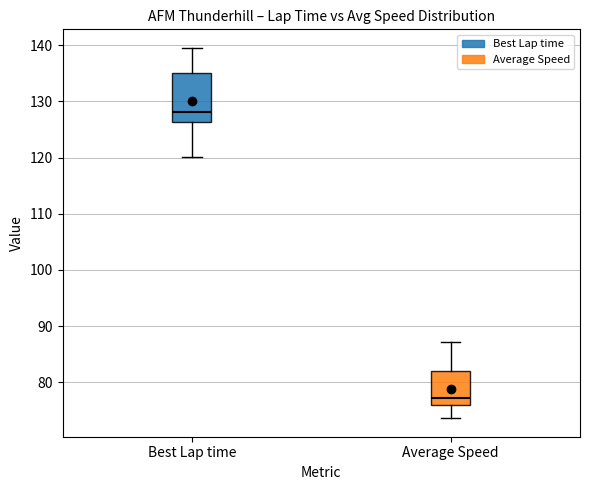

Which box's median line is the highest?

Best Lap time